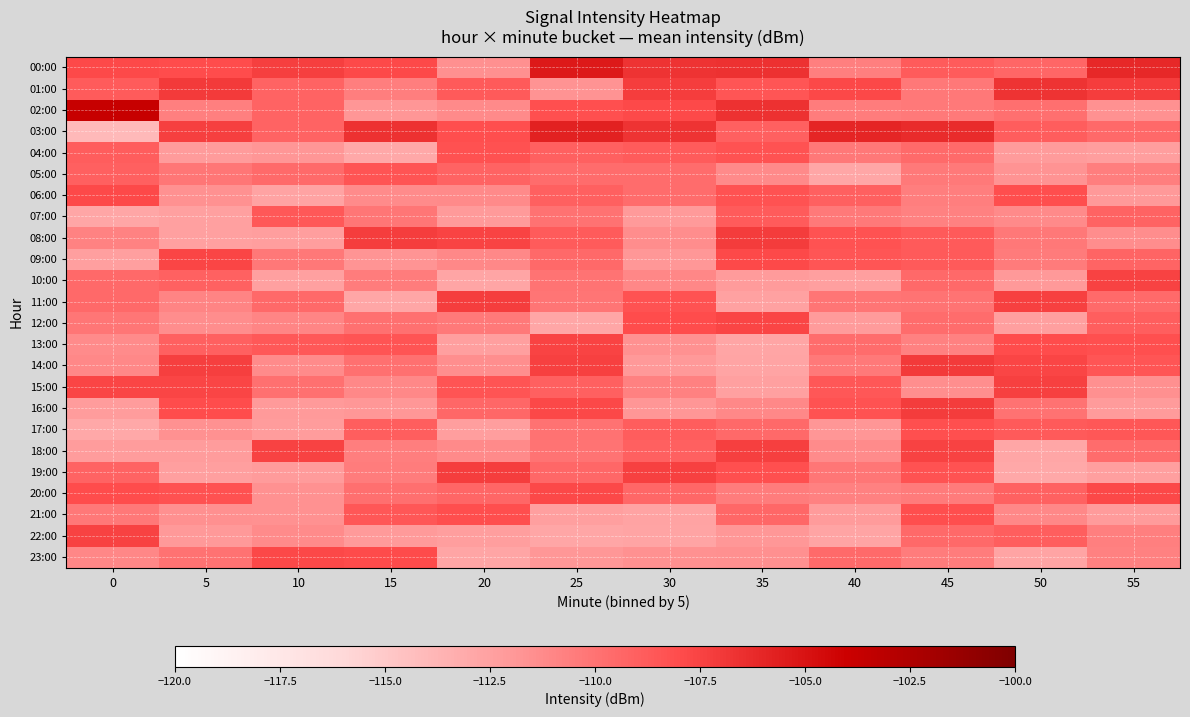

Between 30 and 55, which is larger?

55